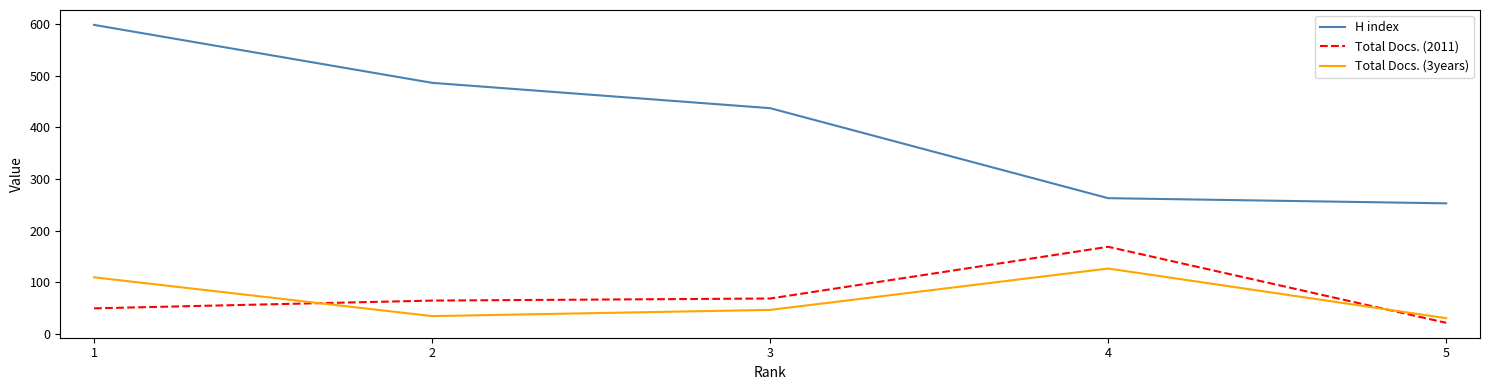

Is it true that Total Docs. (2011) equals 169 at 4?

True